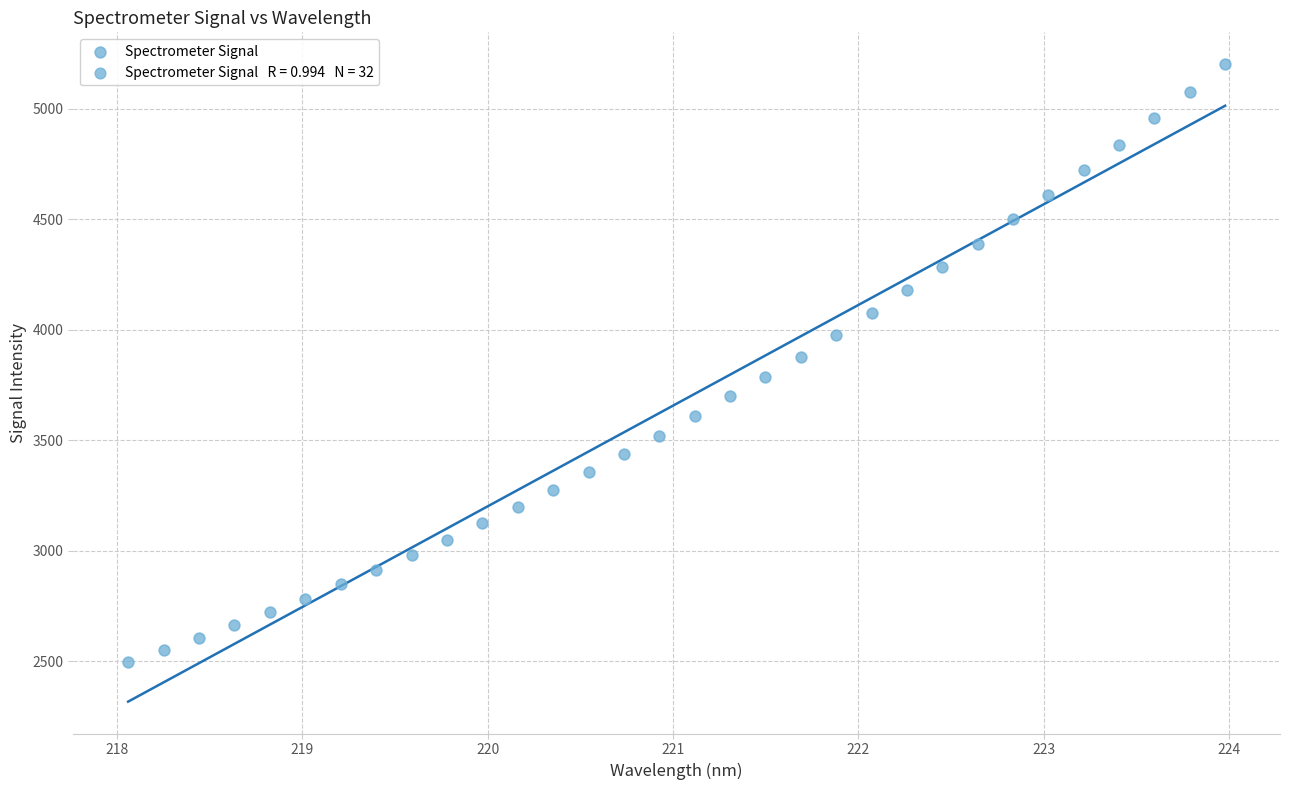

What is the range of X values (max minus min)?

5.9